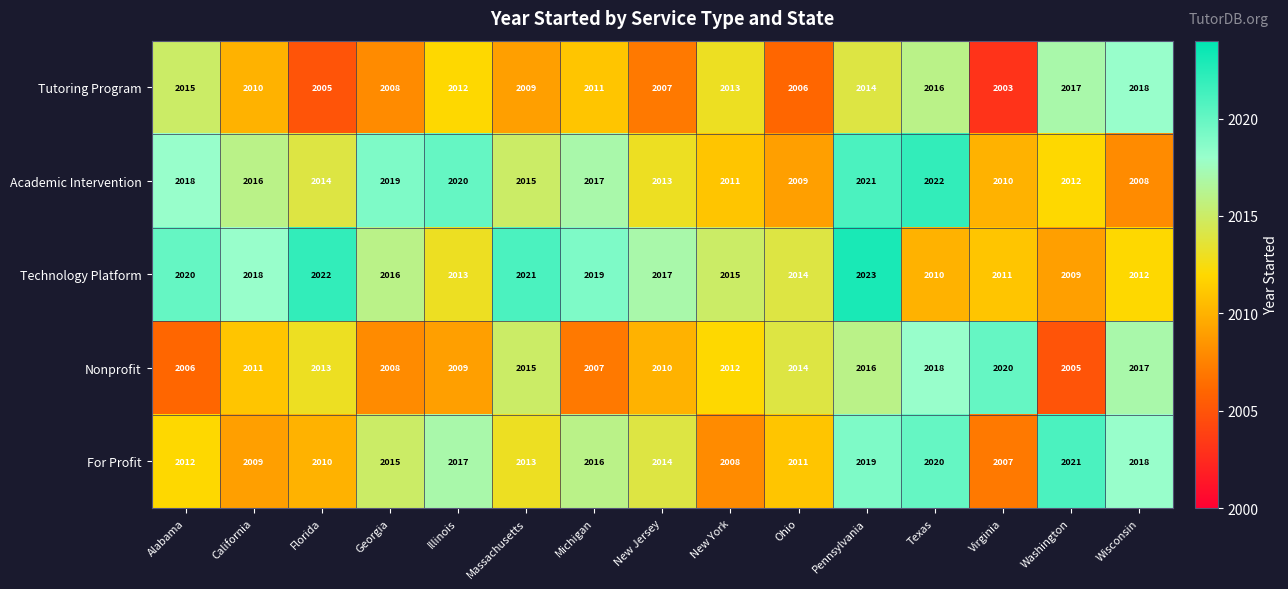

Which series changed the most between Alabama and Virginia?

Nonprofit